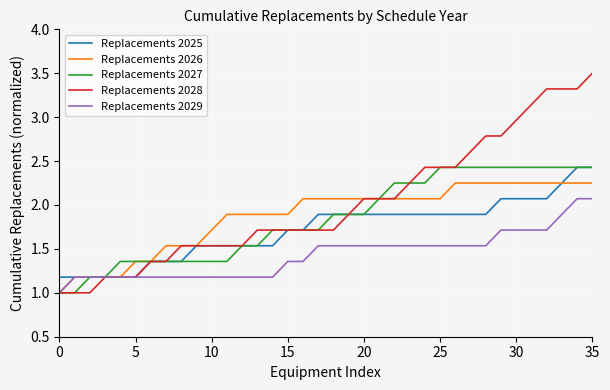

Which series has the widest spread of values?

Replacements 2028